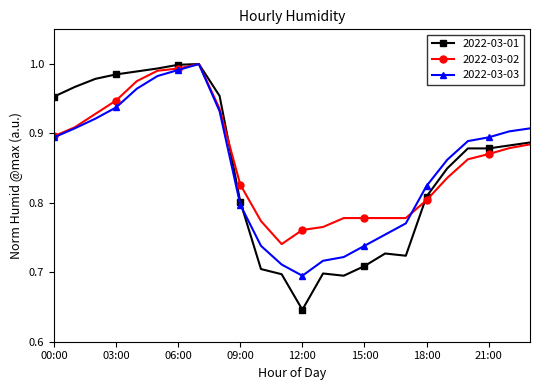

At how many categories does at least one series exceed 0?

24